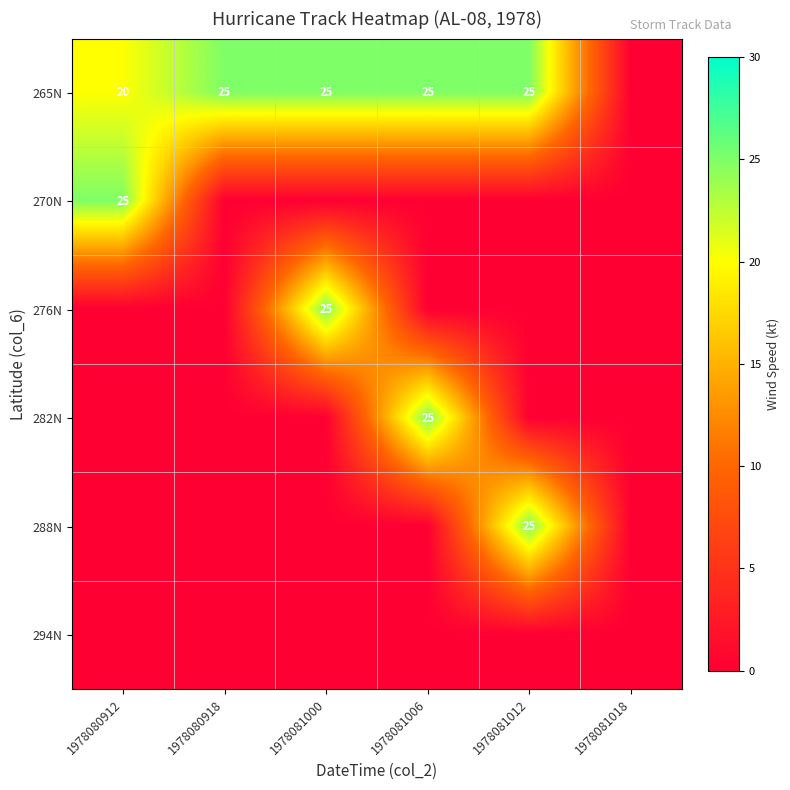

What is the sum of the 265N values at 1978081012 and 1978081000?

50